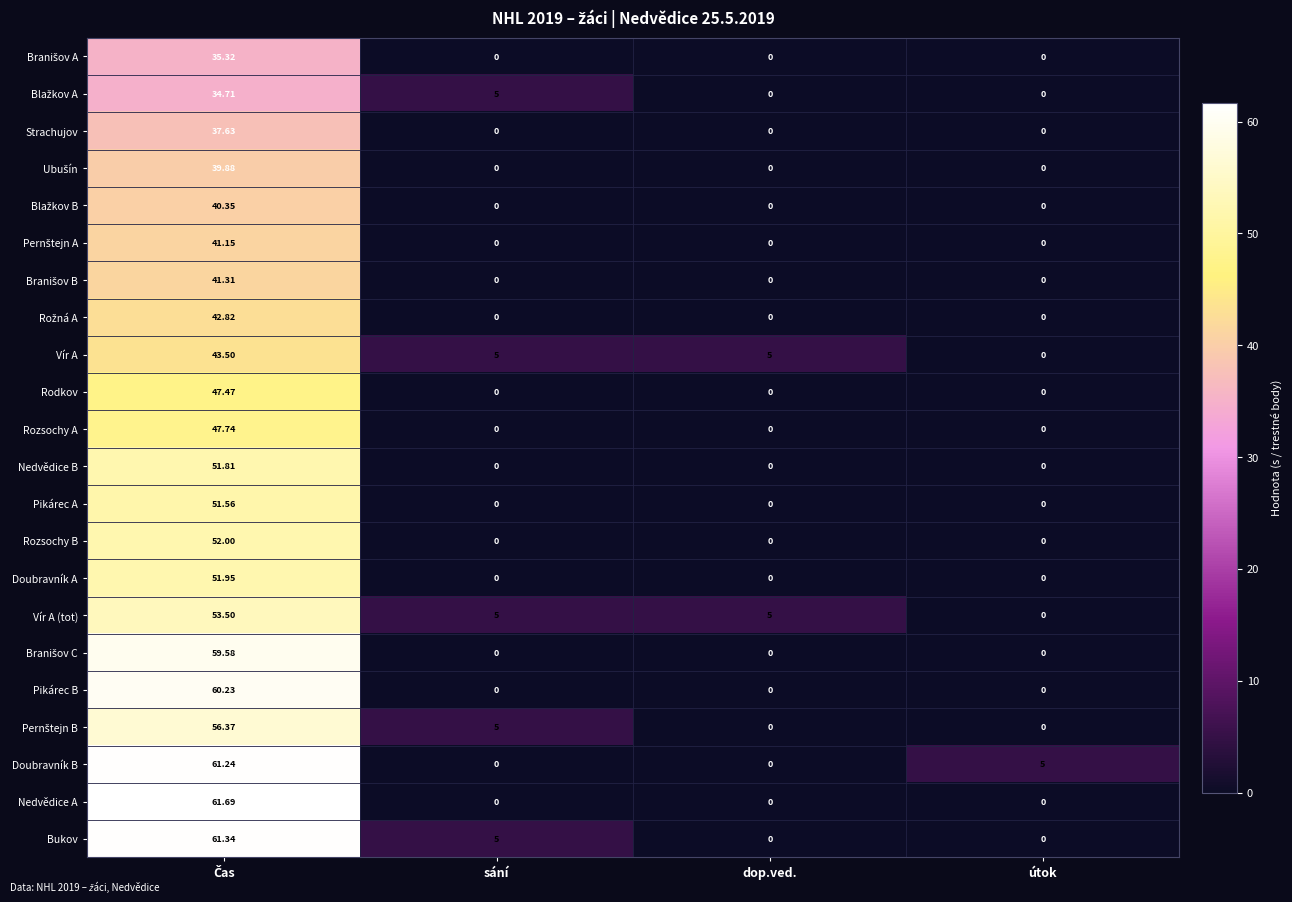

Which series has the widest spread of values?

Nedvědice A